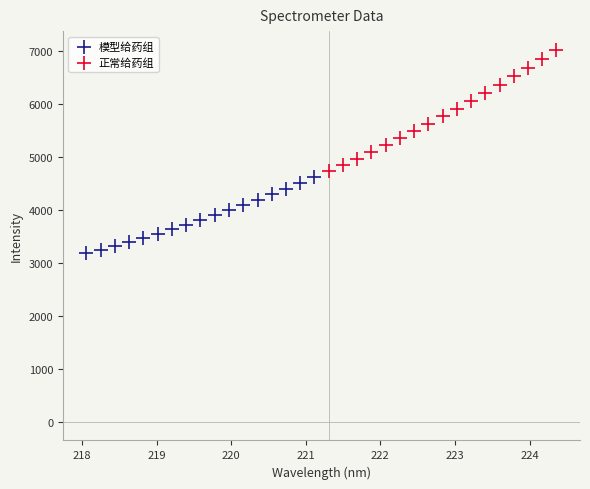

Which series contains the highest Y value?

正常给药组